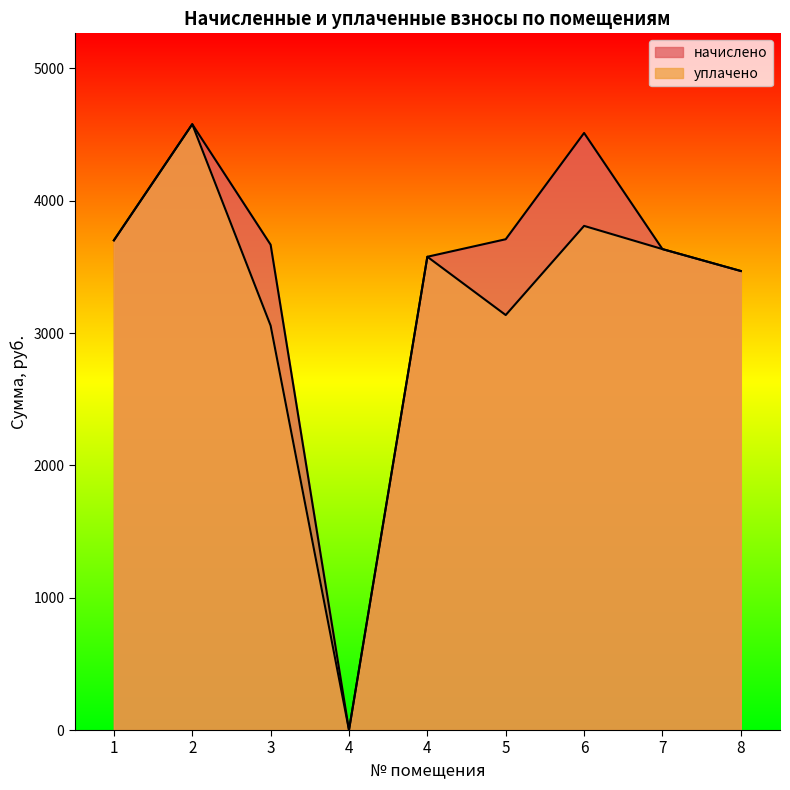

The value of начислено at 2 is 7636.0. True or false?

False